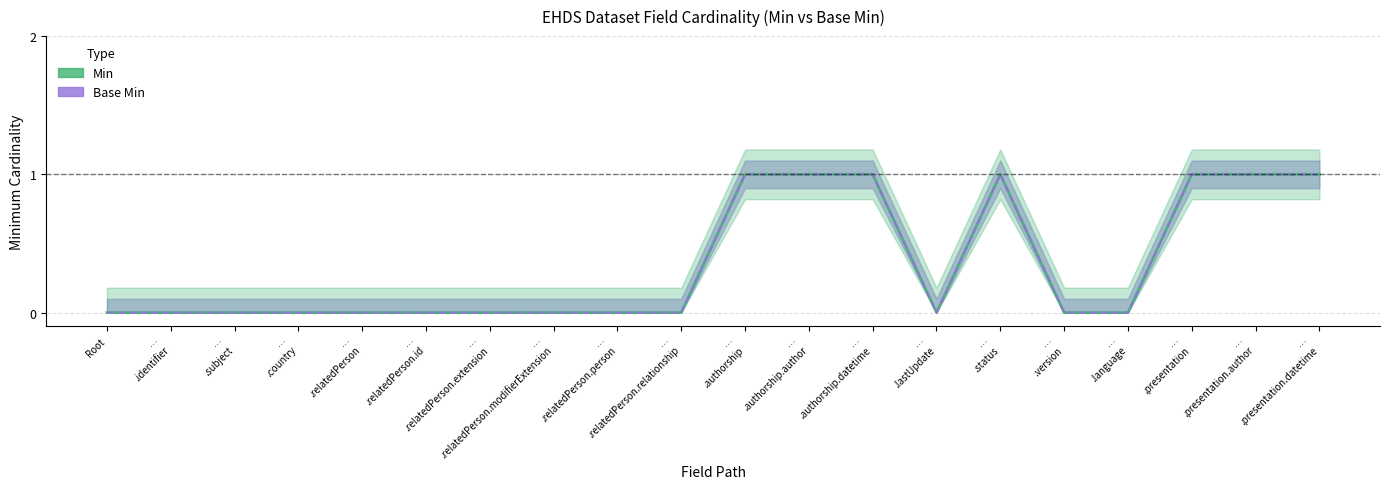

What is the sum of the Min values at …
.subject and …
.authorship?

1